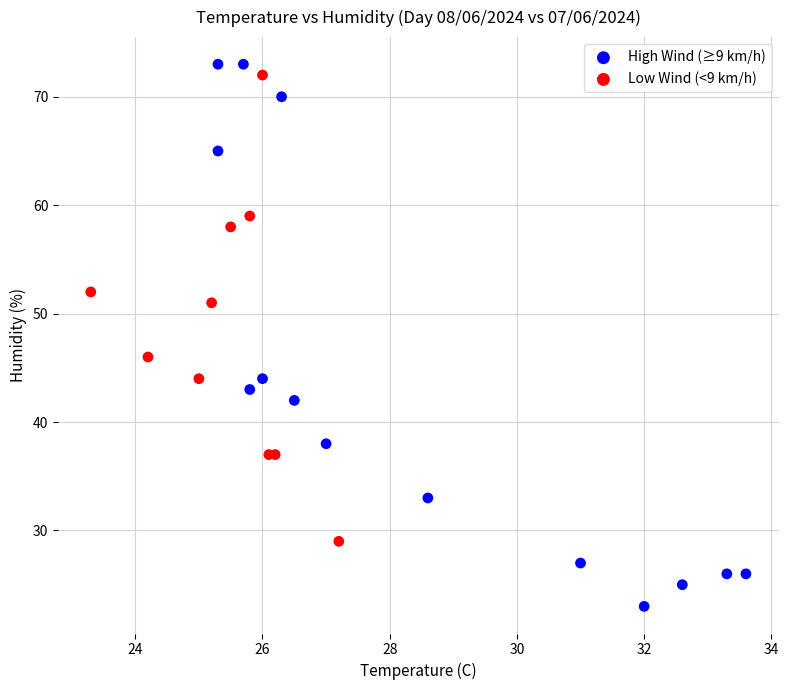

Which series reaches the minimum Y coordinate?

High Wind (≥9 km/h)